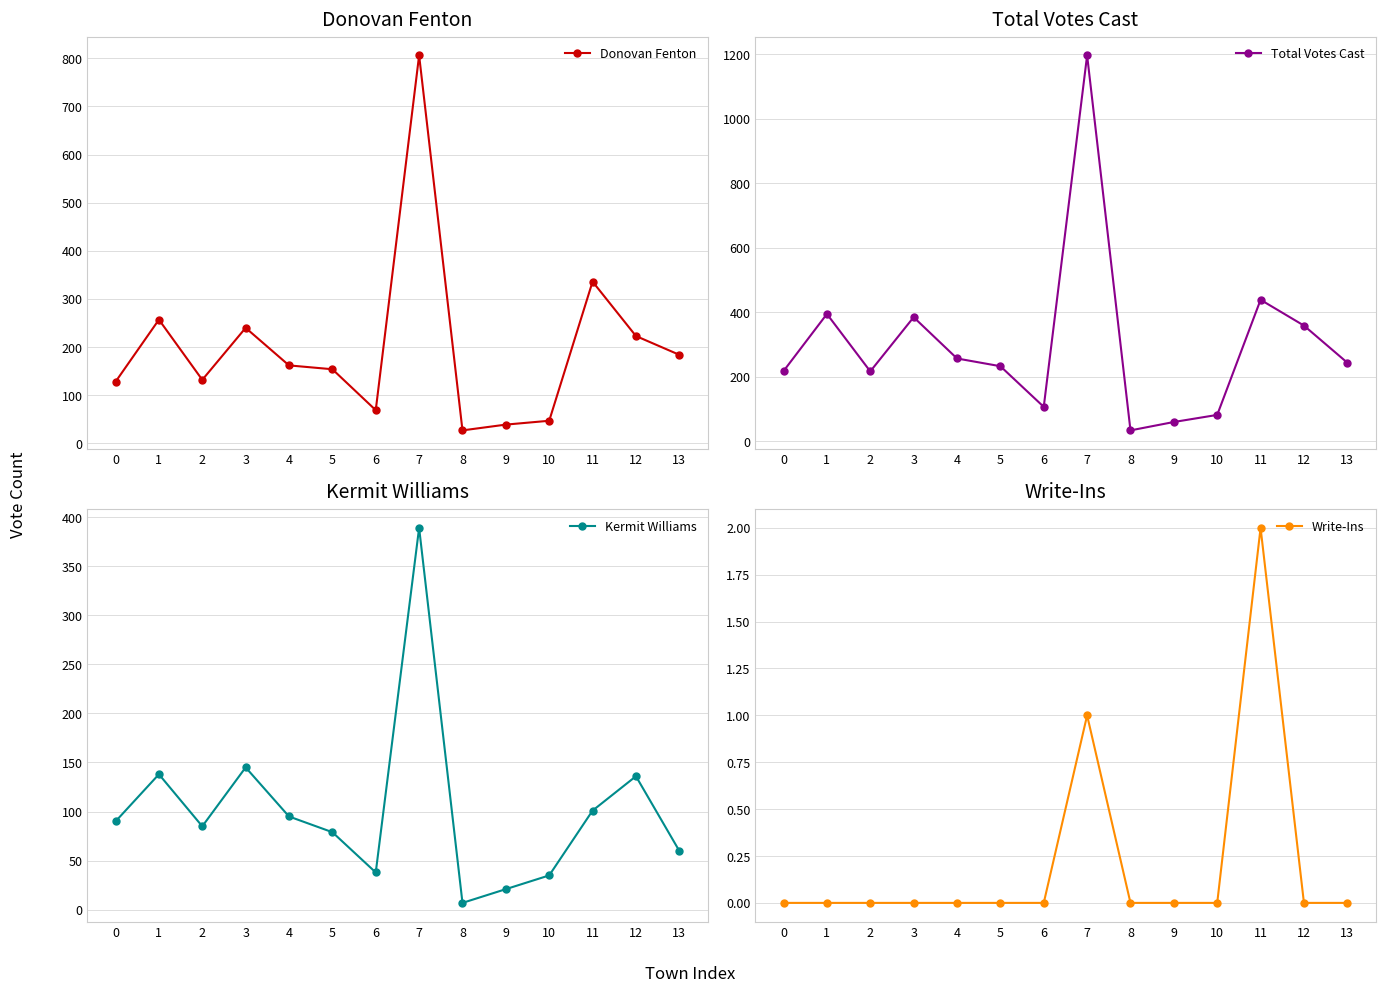

Which has a higher value, 12 or 13?

12